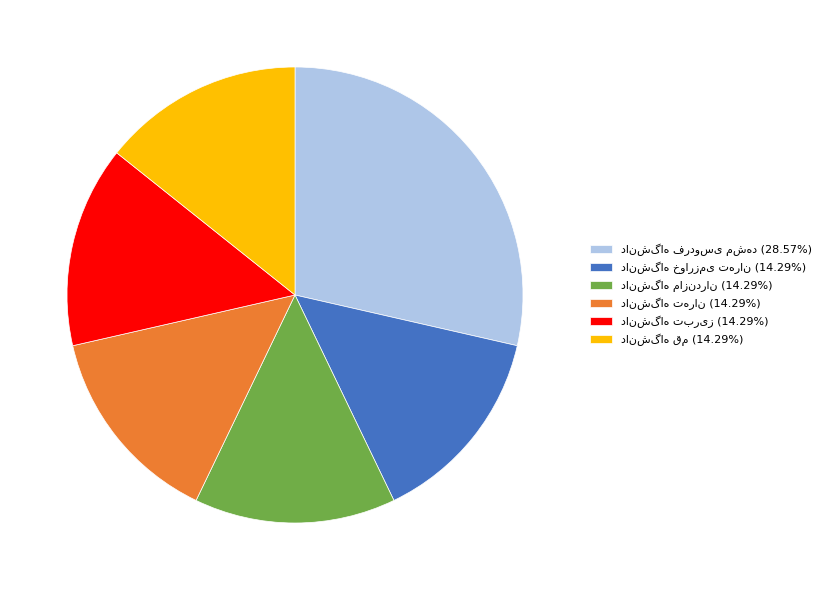

Does any single category account for the majority?

No